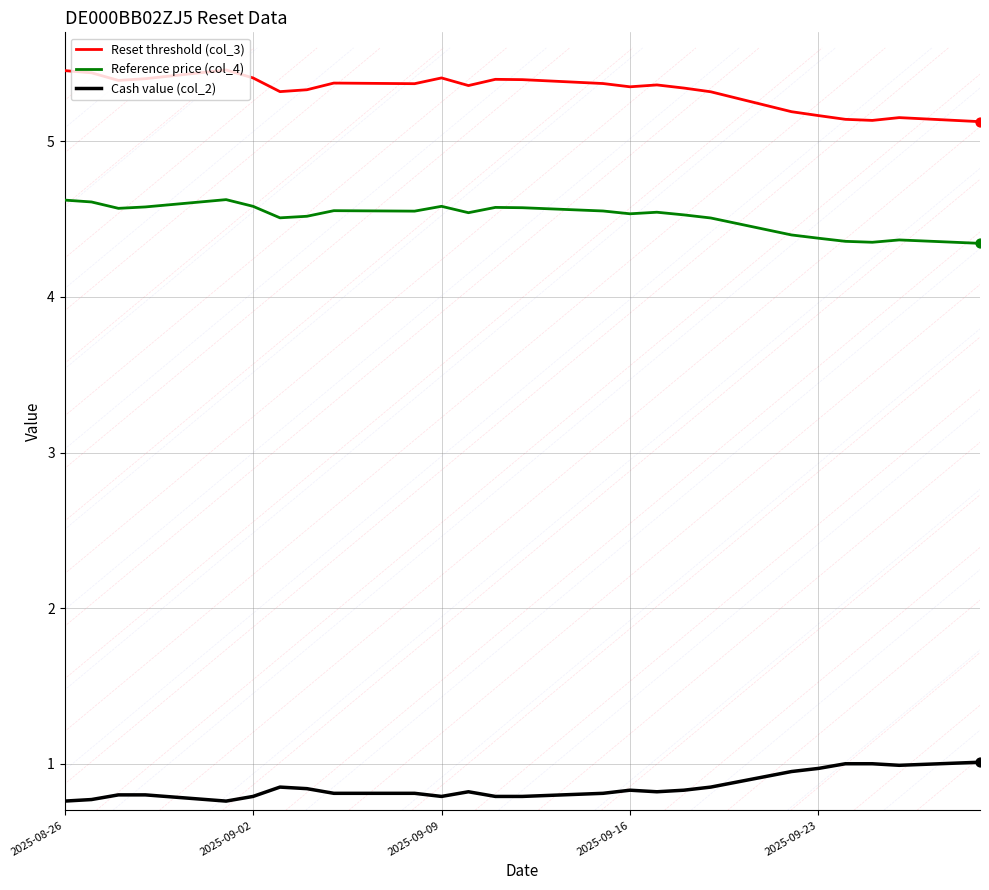

True or false: Cash value (col_2) and Reset threshold (col_3) intersect in this chart.

False